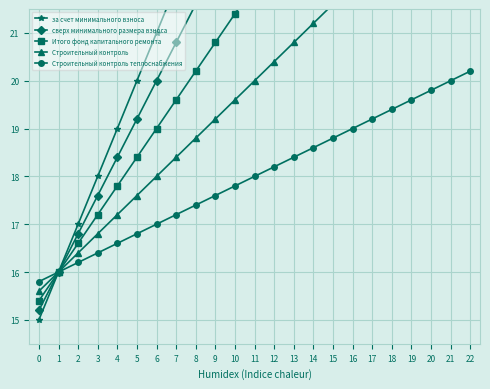

Reading left to right, transcribe all the data shown in this chart.

за счет минимального взноса: 0=15.0	1=16.0	2=17.0	3=18.0	4=19.0	5=20.0	6=21.0	7=22.0	8=23.0	9=24.0	10=27.5	11=28.5	12=29.5	13=30.5	14=31.5	15=30.0	16=31.0	17=32.0	18=33.0	19=34.0	20=35.0	21=36.0	22=37.0
сверх минимального размера взноса: 0=15.2	1=16.0	2=16.8	3=17.6	4=18.4	5=19.2	6=20.0	7=20.8	8=21.6	9=22.4	10=23.2	11=24.0	12=24.8	13=25.6	14=26.4	15=27.2	16=28.0	17=28.8	18=29.6	19=30.4	20=31.2	21=32.0	22=32.8
Итого фонд капитального ремонта: 0=15.4	1=16.0	2=16.6	3=17.2	4=17.8	5=18.4	6=19.0	7=19.6	8=20.2	9=20.8	10=21.4	11=22.0	12=22.6	13=23.2	14=23.8	15=24.4	16=25.0	17=25.6	18=26.2	19=26.8	20=27.4	21=28.0	22=28.6
Строительный контроль: 0=15.6	1=16.0	2=16.4	3=16.8	4=17.2	5=17.6	6=18.0	7=18.4	8=18.8	9=19.2	10=19.6	11=20.0	12=20.4	13=20.8	14=21.2	15=21.6	16=22.0	17=22.4	18=22.8	19=23.2	20=23.6	21=24.0	22=24.4
Строительный контроль теплоснабжения: 0=15.8	1=16.0	2=16.2	3=16.4	4=16.6	5=16.8	6=17.0	7=17.2	8=17.4	9=17.6	10=17.8	11=18.0	12=18.2	13=18.4	14=18.6	15=18.8	16=19.0	17=19.2	18=19.4	19=19.6	20=19.8	21=20.0	22=20.2